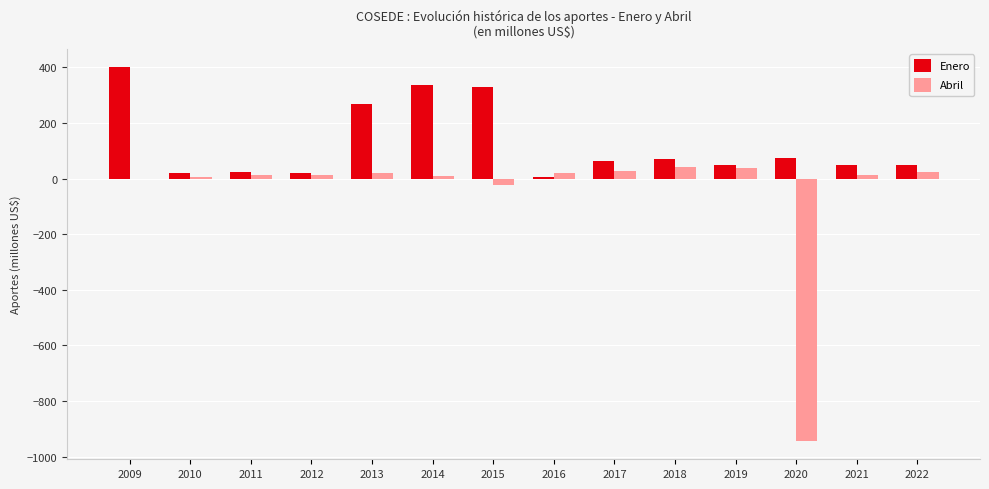

Which series has the largest range (max minus min)?

Abril